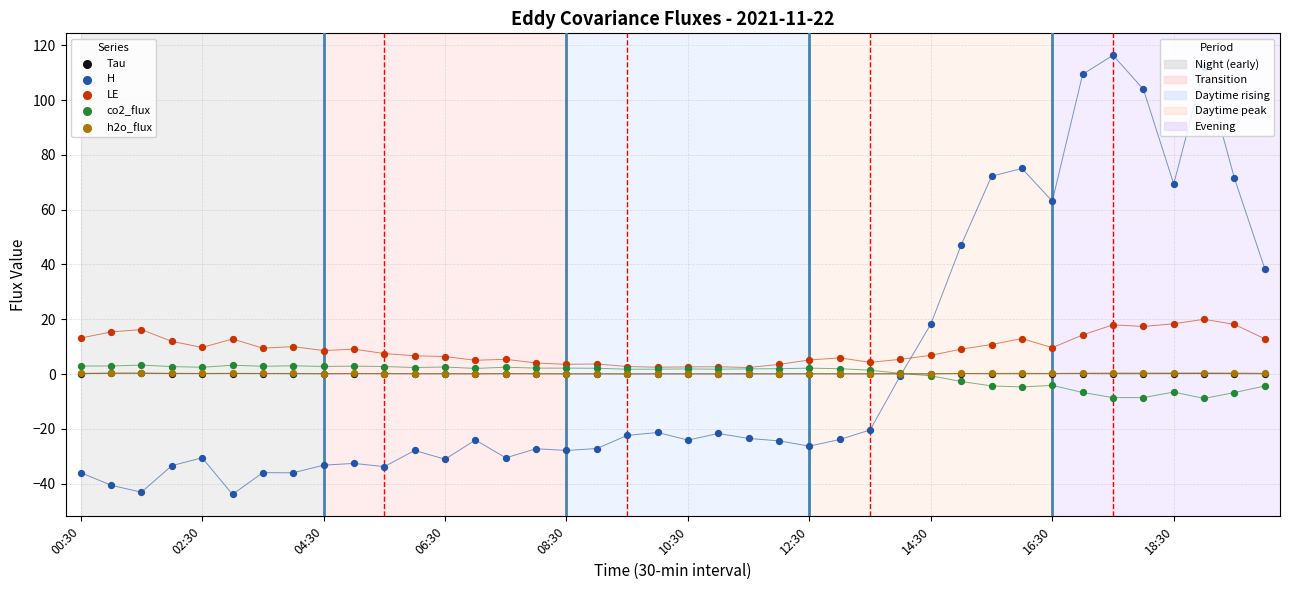

Which series contains the lowest Y value?

H